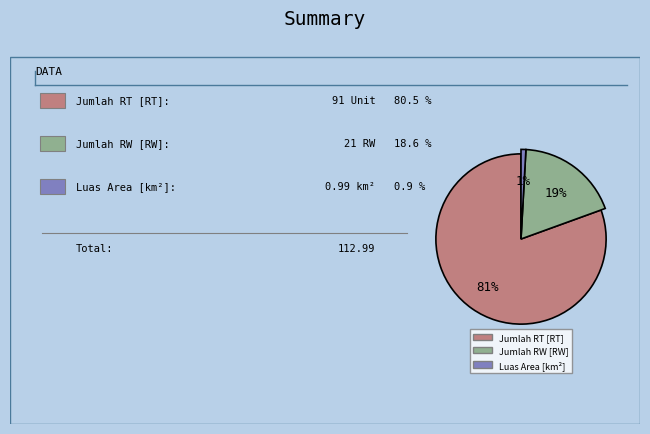

Which slice is the smallest?

Luas Area [km²]